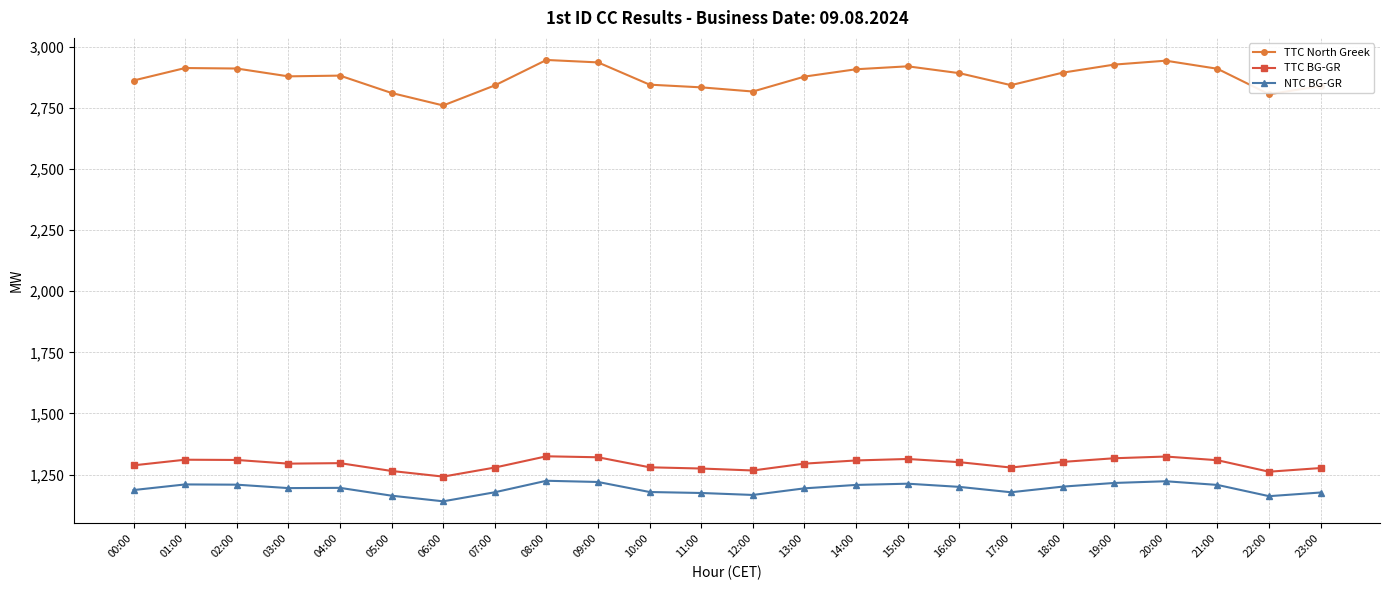

What is the label of the 2nd point from the right?

22:00